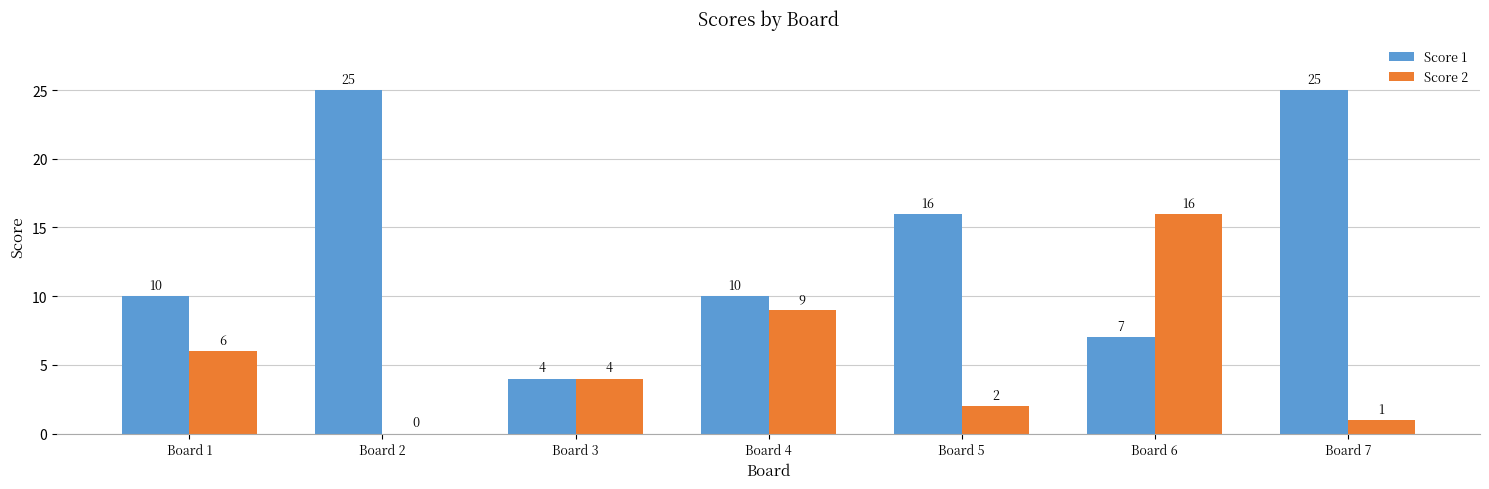

What is the sum of all Score 2 values?

38